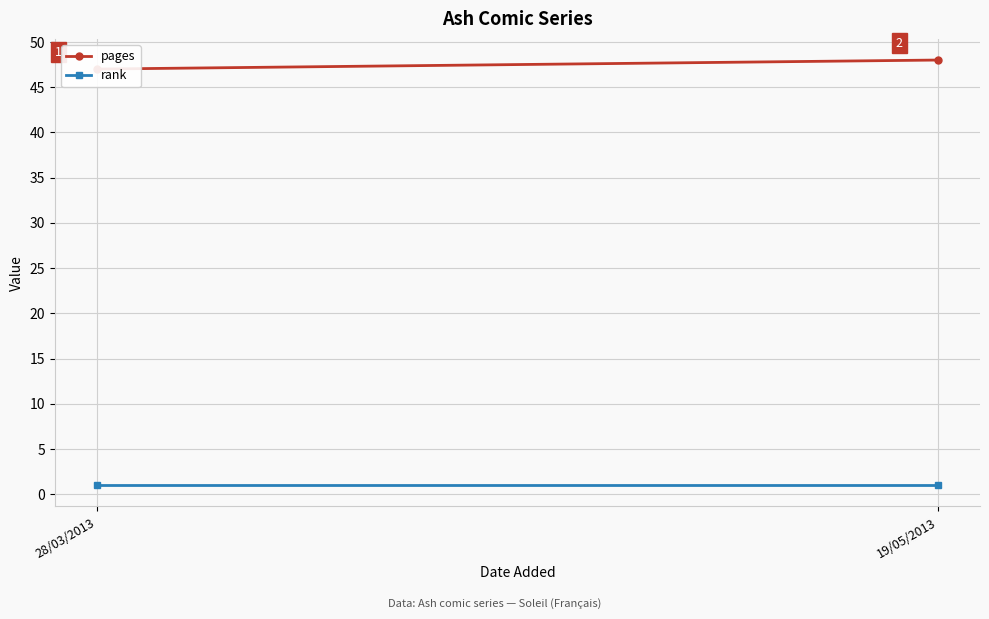

What is the value of the pages point at the 2nd from the left?

48